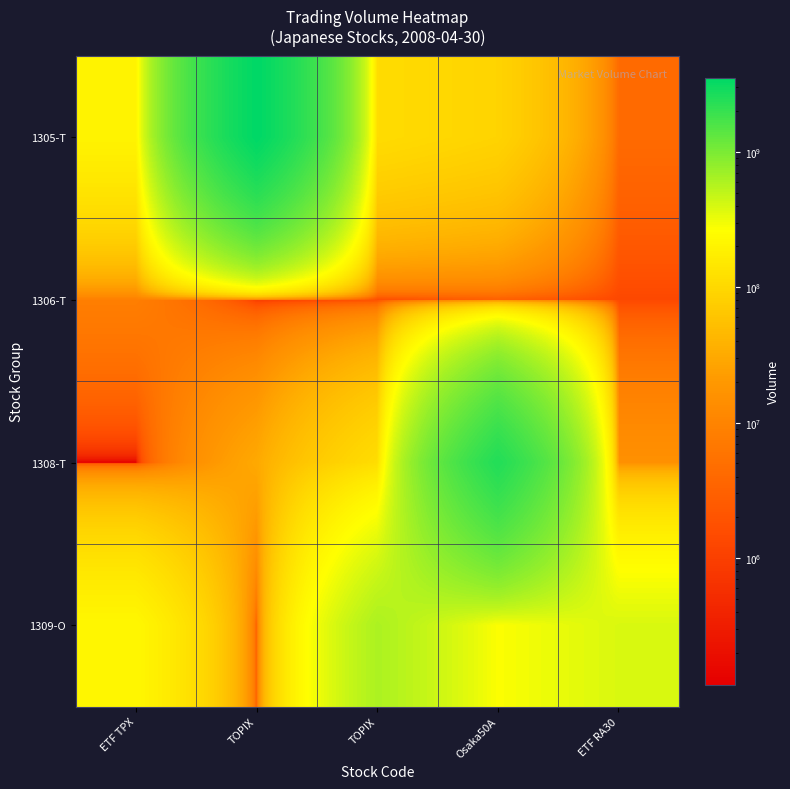

Reading left to right, list all the values displayed in this chart.

1305-T: ETF TPX=199814700	TOPIX=3519414800	TOPIX=110389000	Osaka50A=89564750	ETF RA30=4262400
1306-T: ETF TPX=8279400	TOPIX=828400	TOPIX=1213500	Osaka50A=2764800	ETF RA30=1320800
1308-T: ETF TPX=116600	TOPIX=30375000	TOPIX=112921400	Osaka50A=2466031700	ETF RA30=15252500
1309-O: ETF TPX=217745100	TOPIX=2925500	TOPIX=610197000	Osaka50A=272024900	ETF RA30=386785000